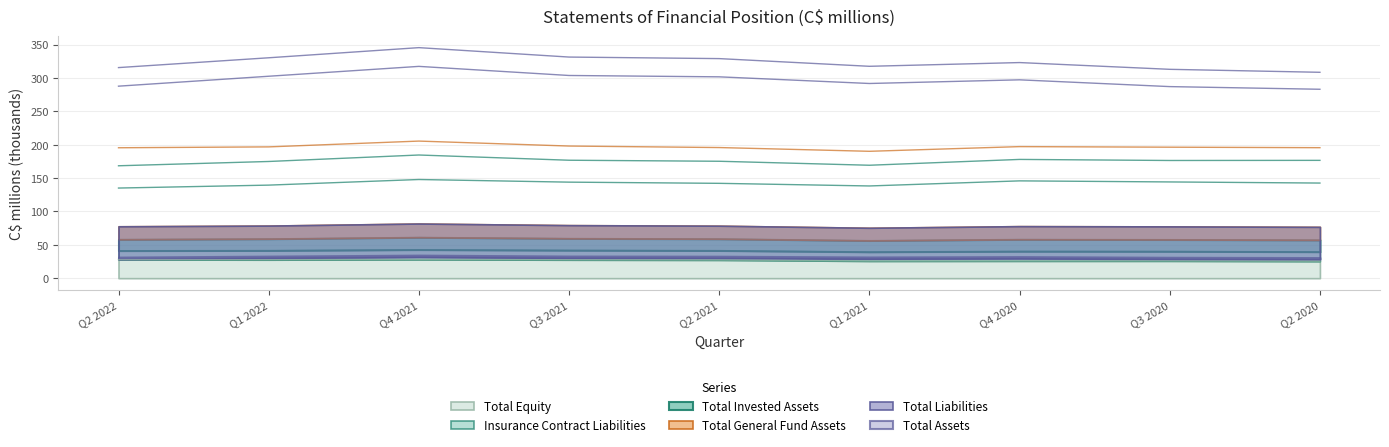

Rank the series by their maximum value, from lowest to highest.

Total Equity, Insurance Contract Liabilities, Total Invested Assets, Total General Fund Assets, Total Liabilities, Total Assets